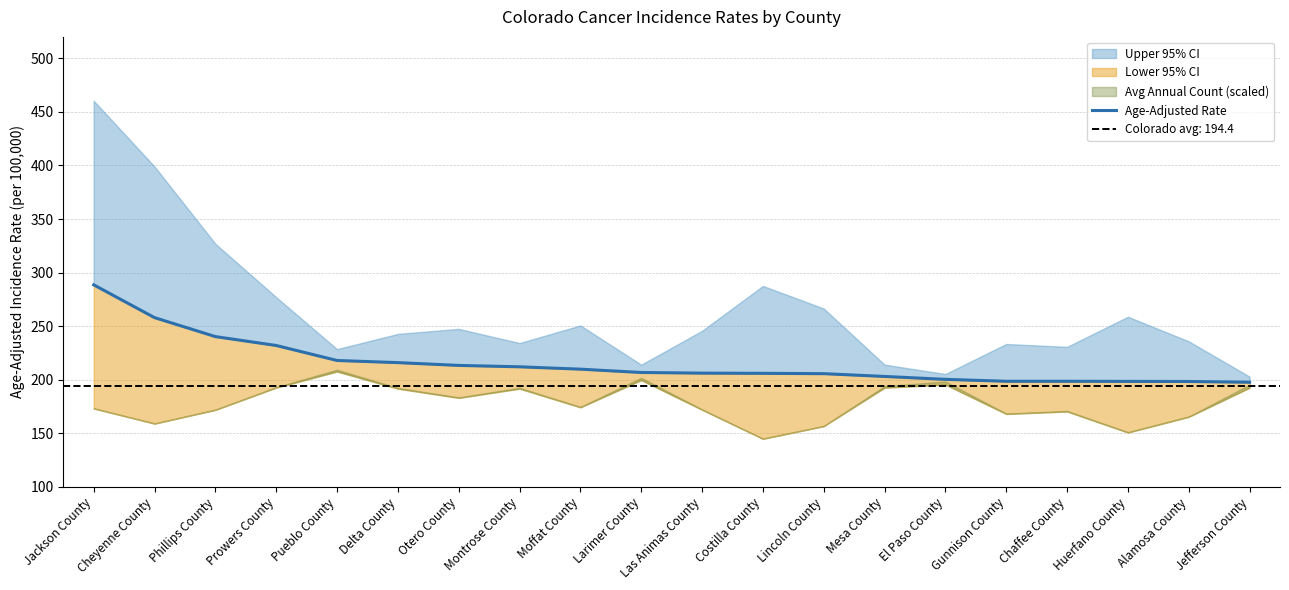

What is the difference between the maximum and second lowest values?

90.2